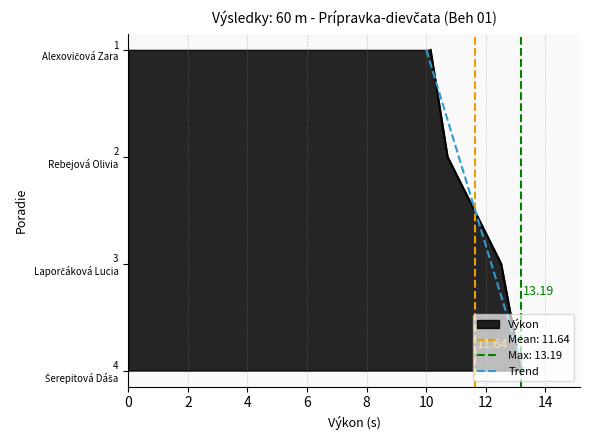

What is the maximum value shown in the chart?

13.2